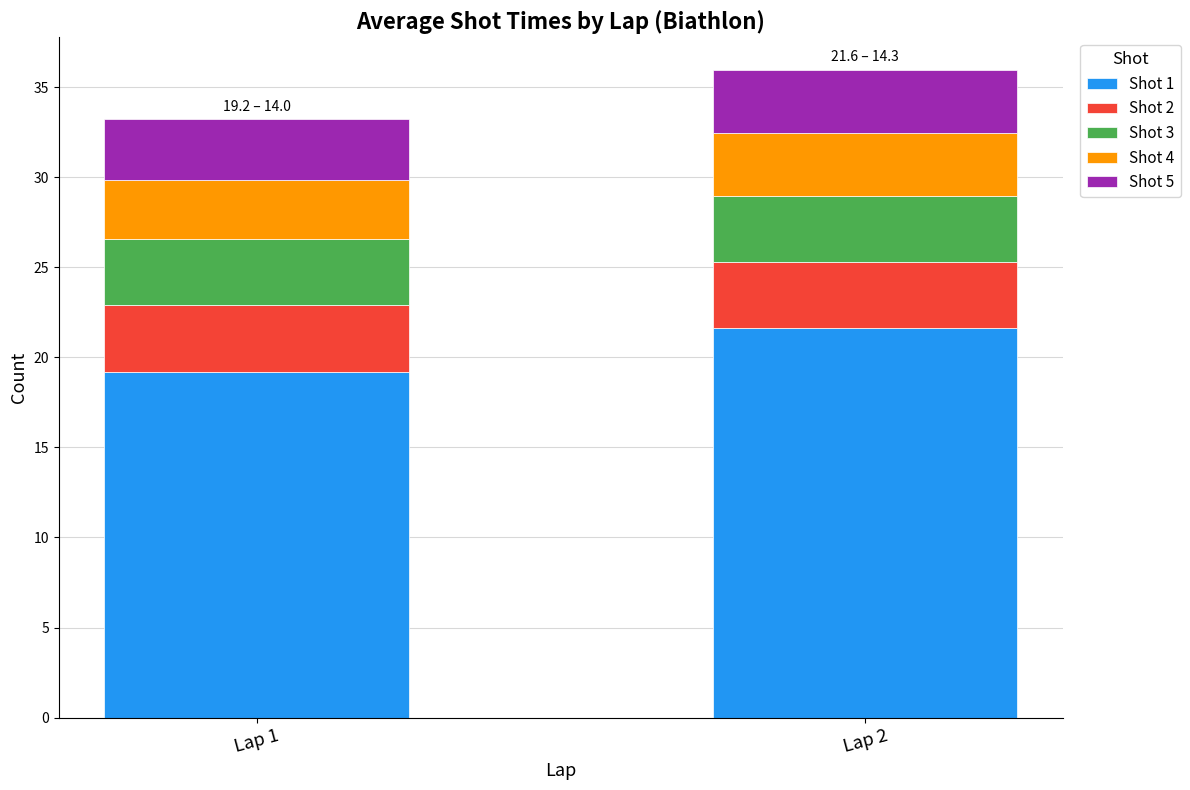

At which category is the sum across all series the highest?

Lap 2